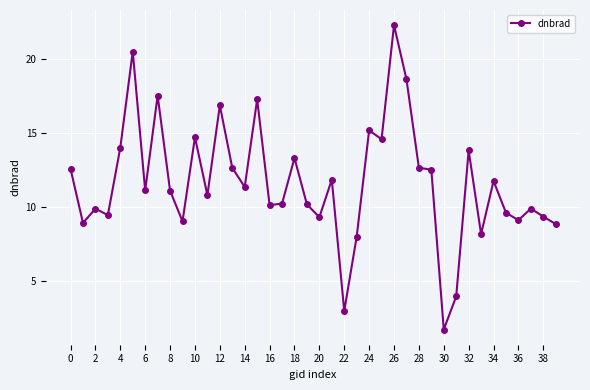

True or false: the data has more than 0 interior local peaks.

True